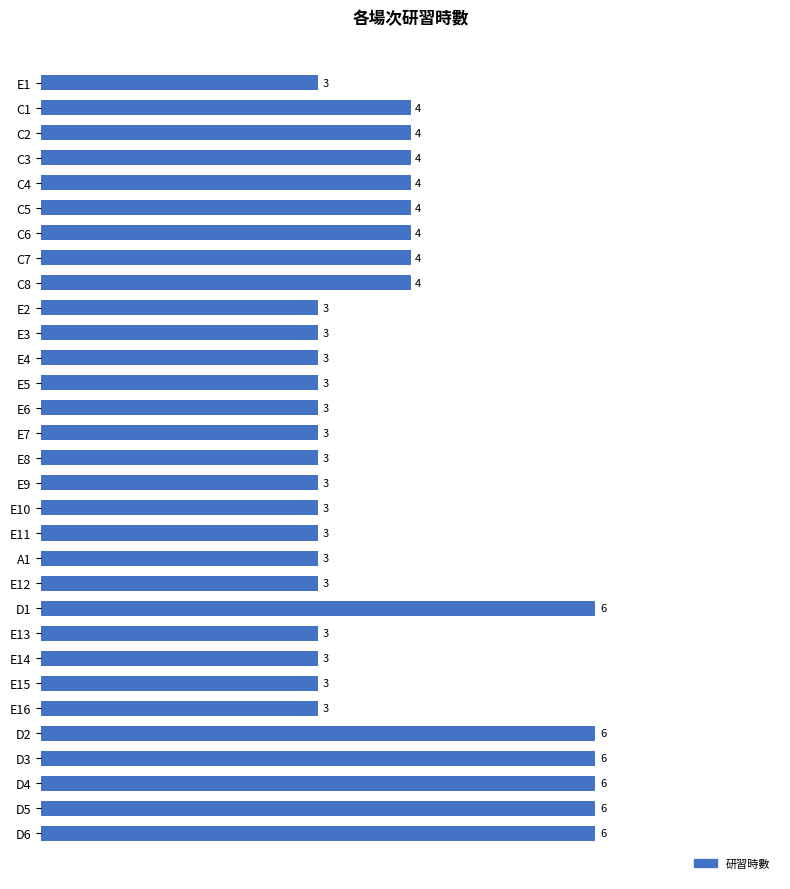

Count the values in the range 3 to 4.

25